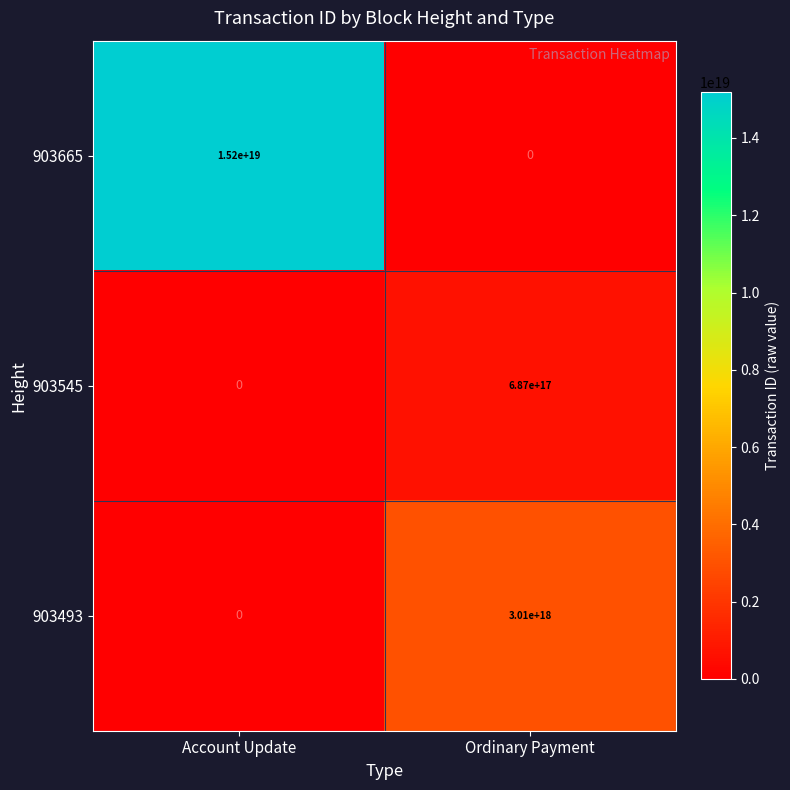

Where is 903545 nearest to the value 343500000000000000?

Account Update